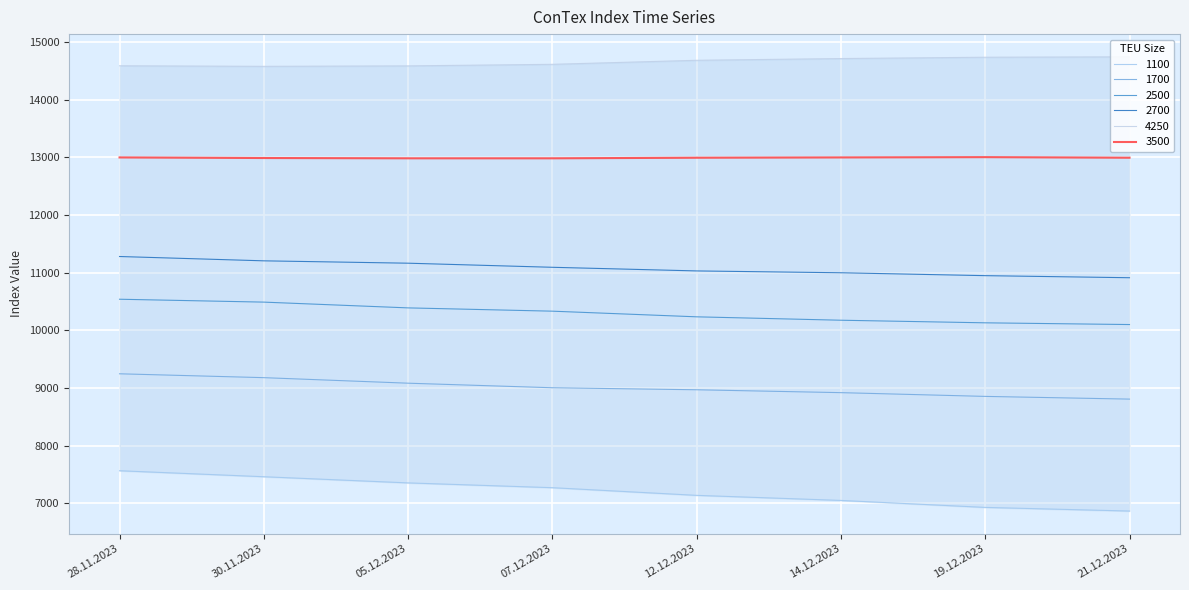

Count the number of categories in the chart.

8